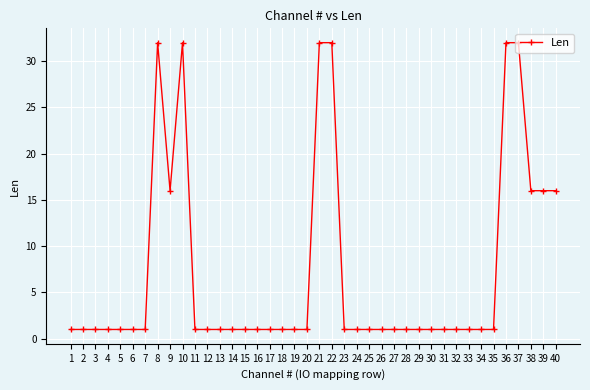

True or false: there are more than 0 points higher than both neighbors.

True